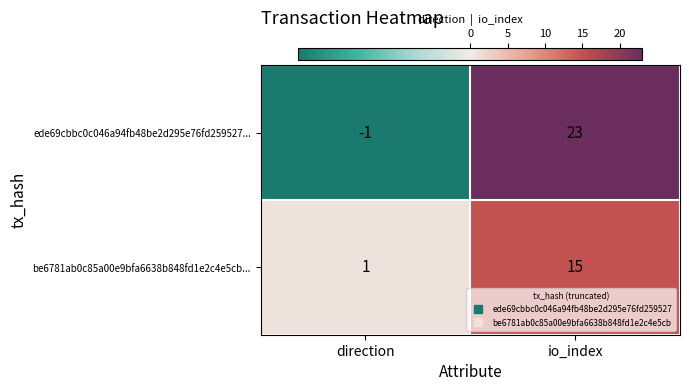

Rank the series by their average value, from highest to lowest.

ede69cbbc0c046a94fb48be2d295e76fd259527..., be6781ab0c85a00e9bfa6638b848fd1e2c4e5cb...